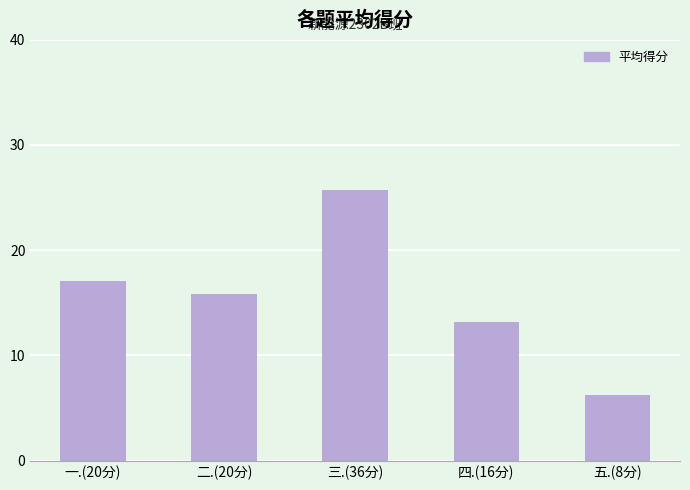

What is the average value?

15.6